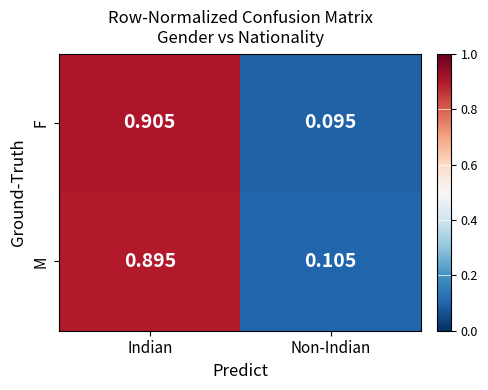

Which category has the highest value across all series?

Indian